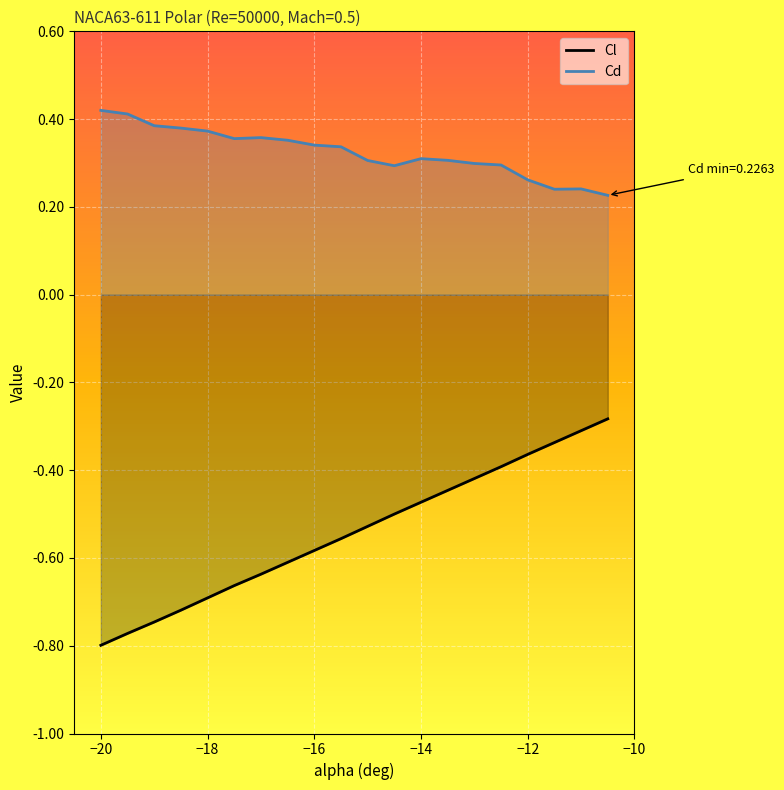

True or false: Cd and Cl cross at least once.

False